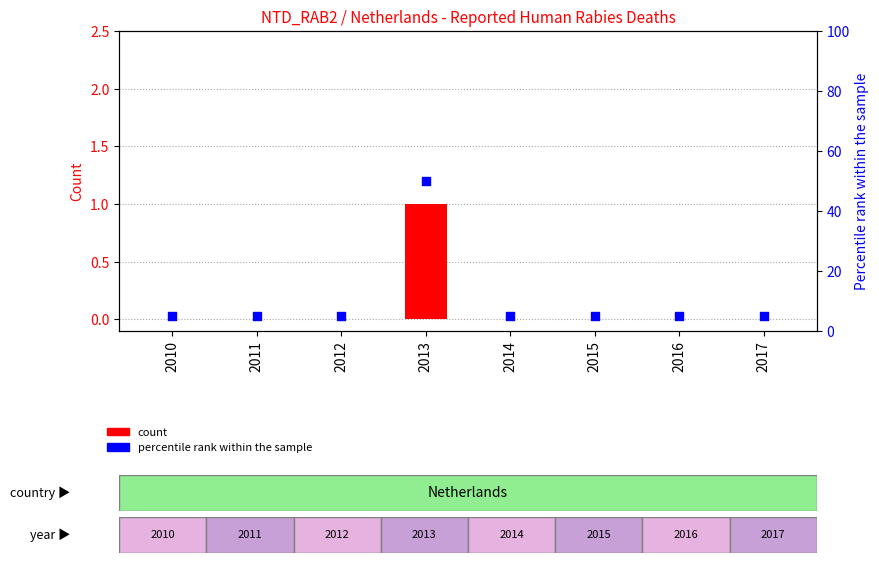

At how many categories does at least one series exceed 23?

1